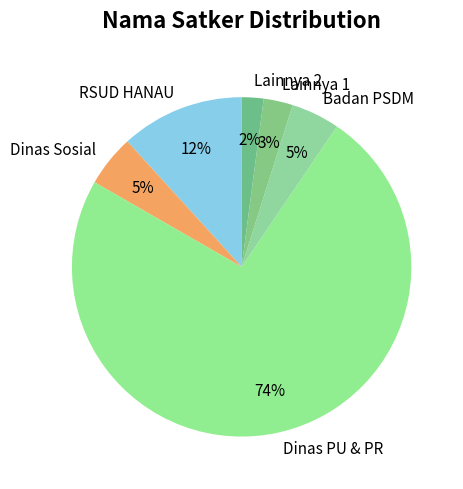

Combined, do Dinas Sosial and Badan PSDM account for over 50%?

No